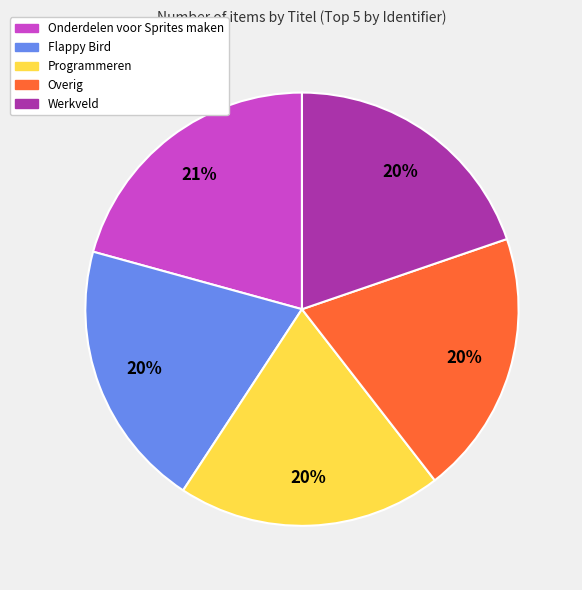

Is there a majority slice in this chart?

No